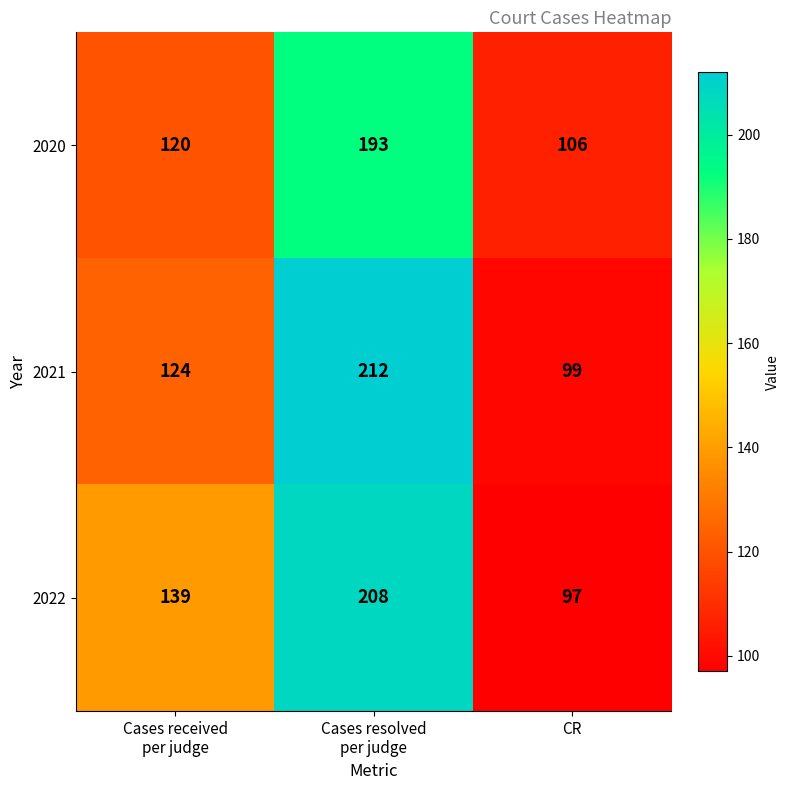

How many categories are shown in the chart?

3